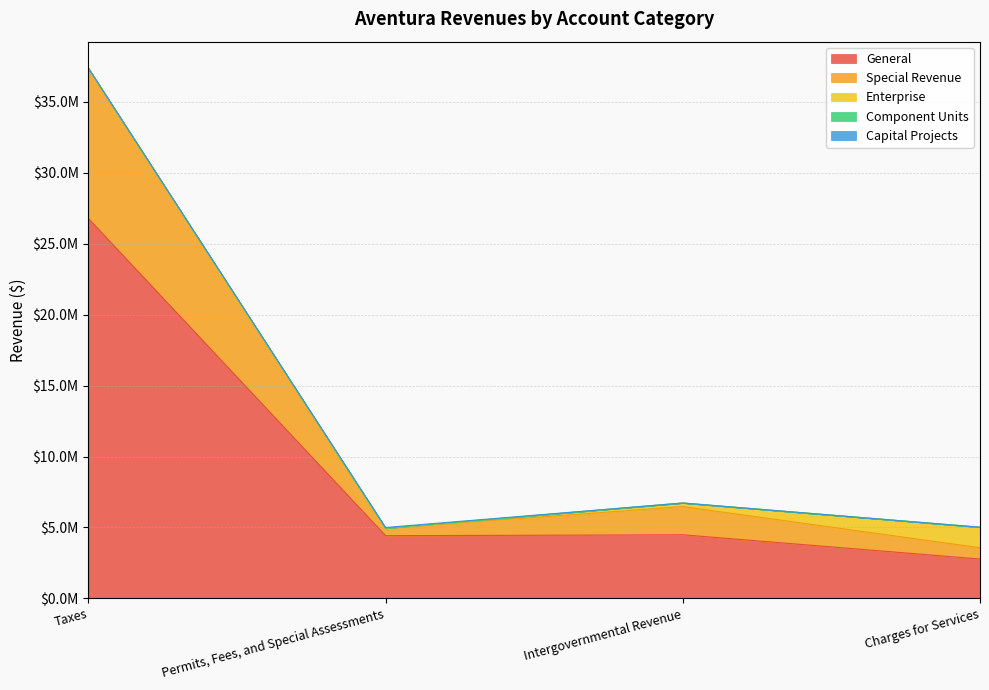

What is the label of the 3rd point from the right?

Permits, Fees, and Special Assessments